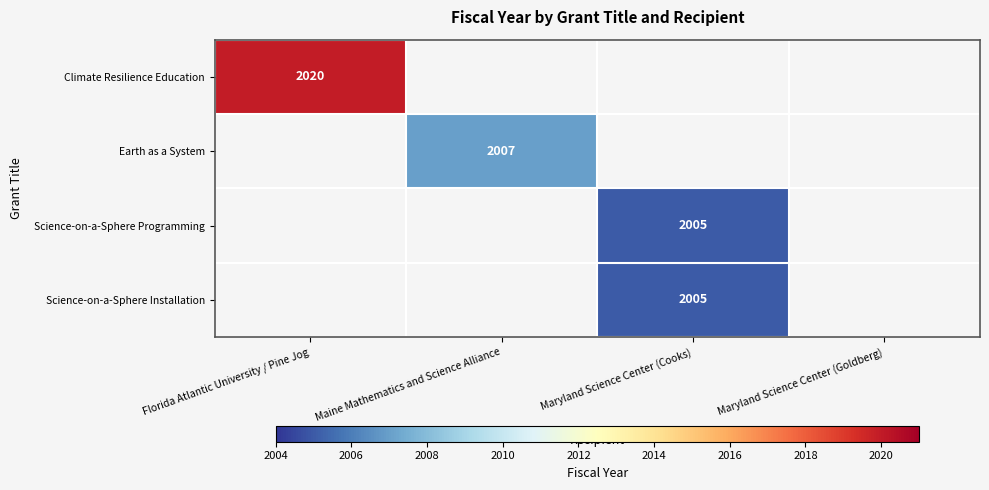

What is the maximum value shown in the chart?

2020